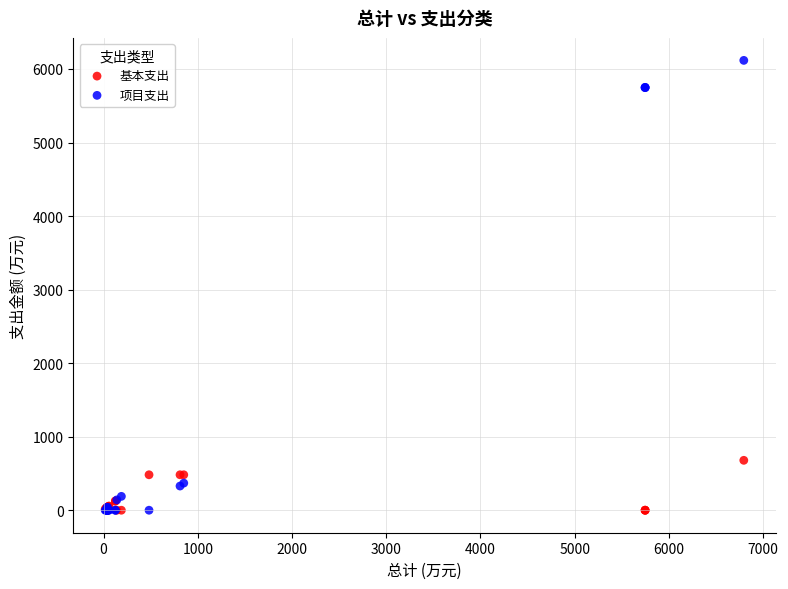

In the 项目支出 series, what Y value is closest to 3058?

368.7